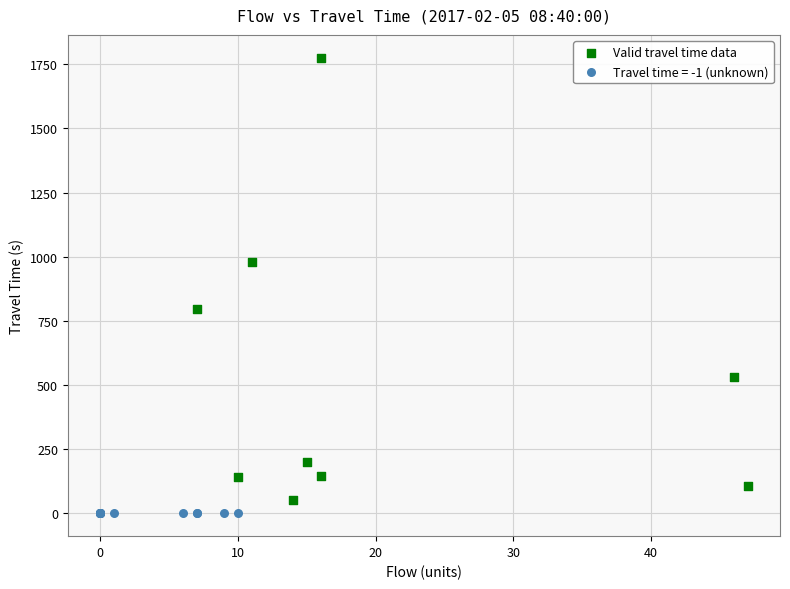

Which series reaches the maximum Y coordinate?

Valid travel time data